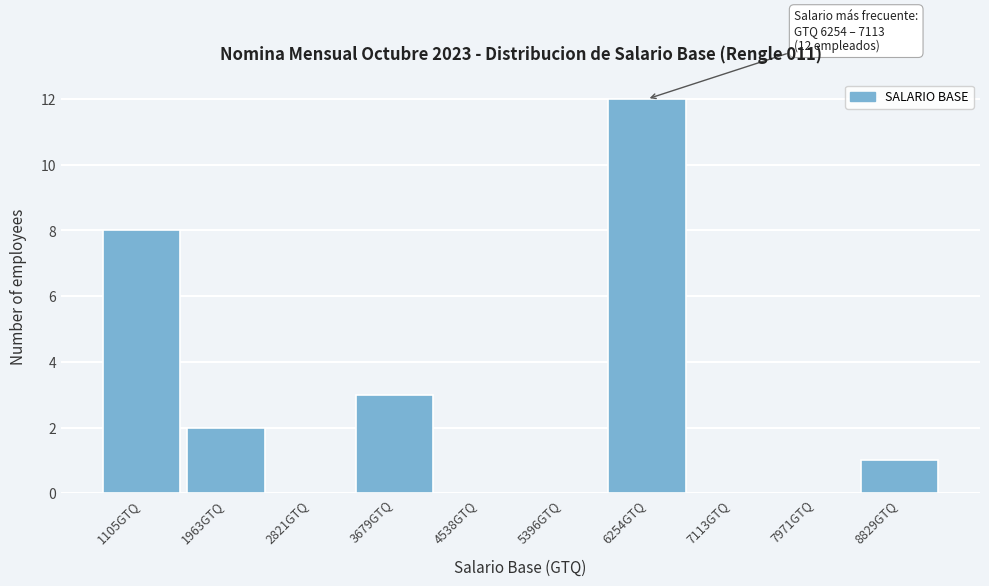

Reading right to left, what are all the values shown in this chart?

8829GTQ=1	7971GTQ=0	7113GTQ=0	6254GTQ=12	5396GTQ=0	4538GTQ=0	3679GTQ=3	2821GTQ=0	1963GTQ=2	1105GTQ=8